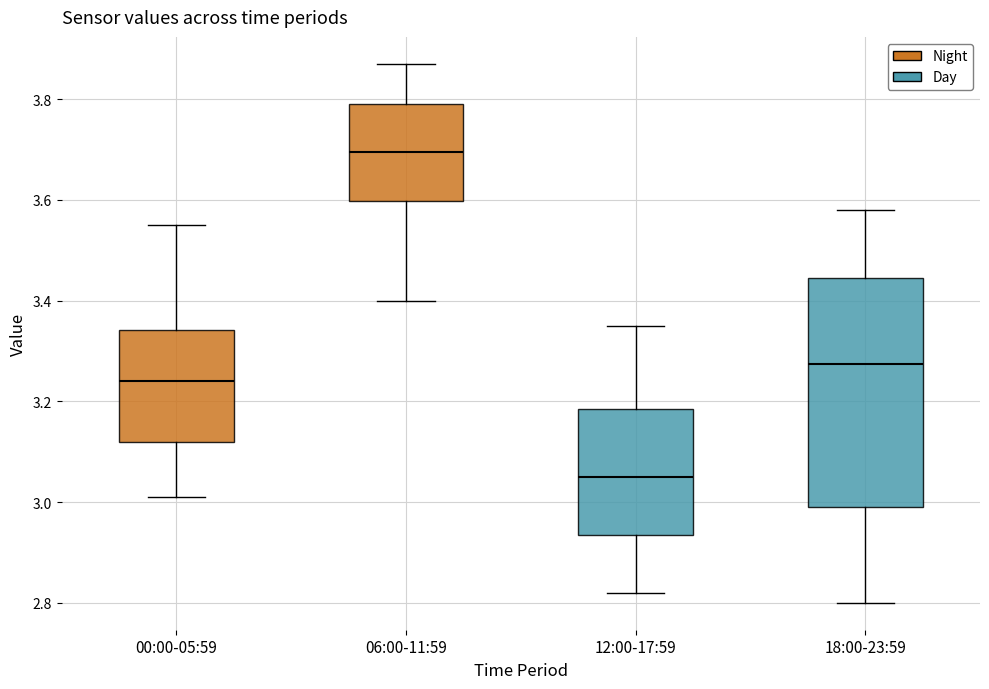

Which box is the tallest, from its lower edge to its upper edge?

18:00-23:59